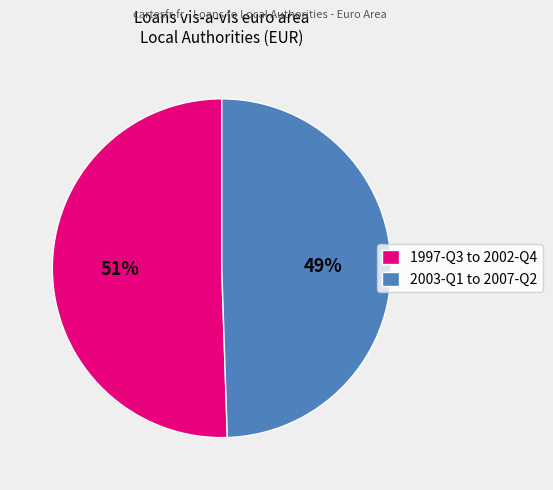

To the nearest percent, what is the combined percentage of 2003-Q1 to 2007-Q2 and 1997-Q3 to 2002-Q4?

100%